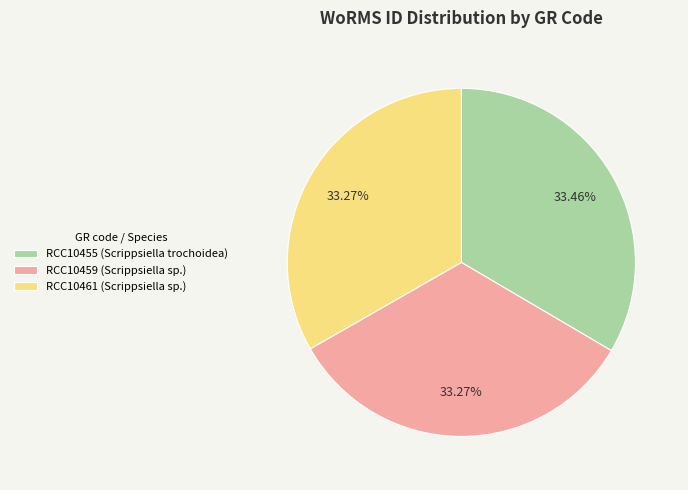

Is it true that RCC10459 is 43% of the pie?

False